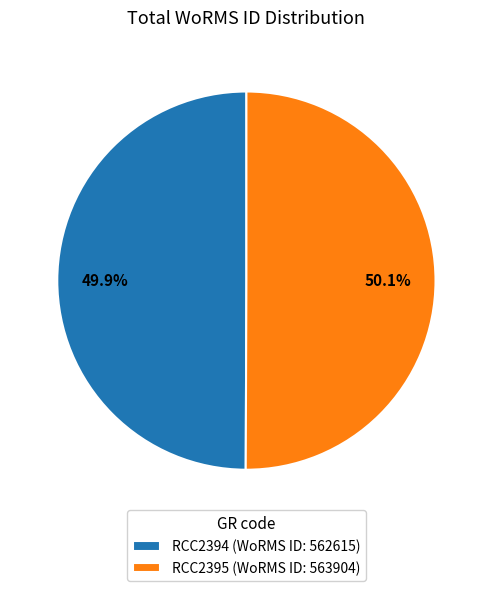

Is there a majority slice in this chart?

Yes